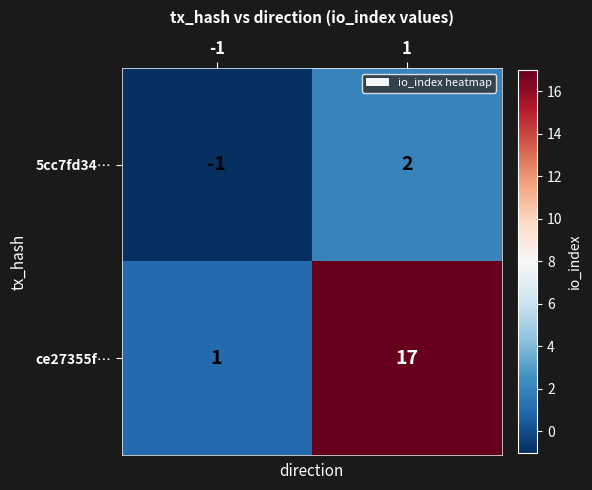

What is the highest value of the ce27355f… series?

17